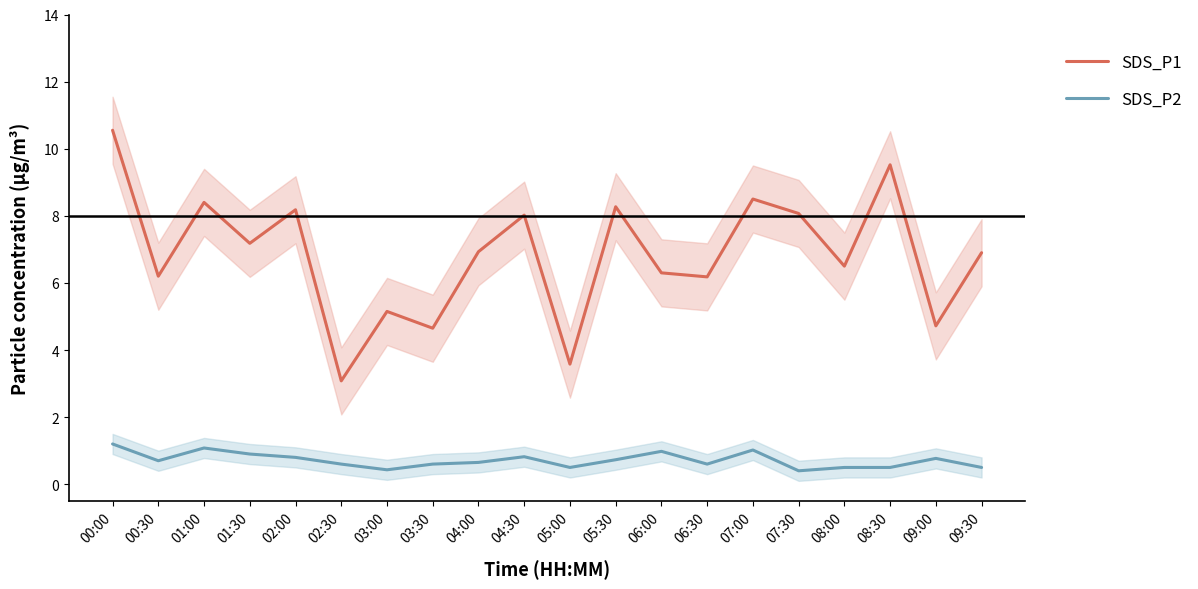

At which label does SDS_P1 reach its minimum?

02:30